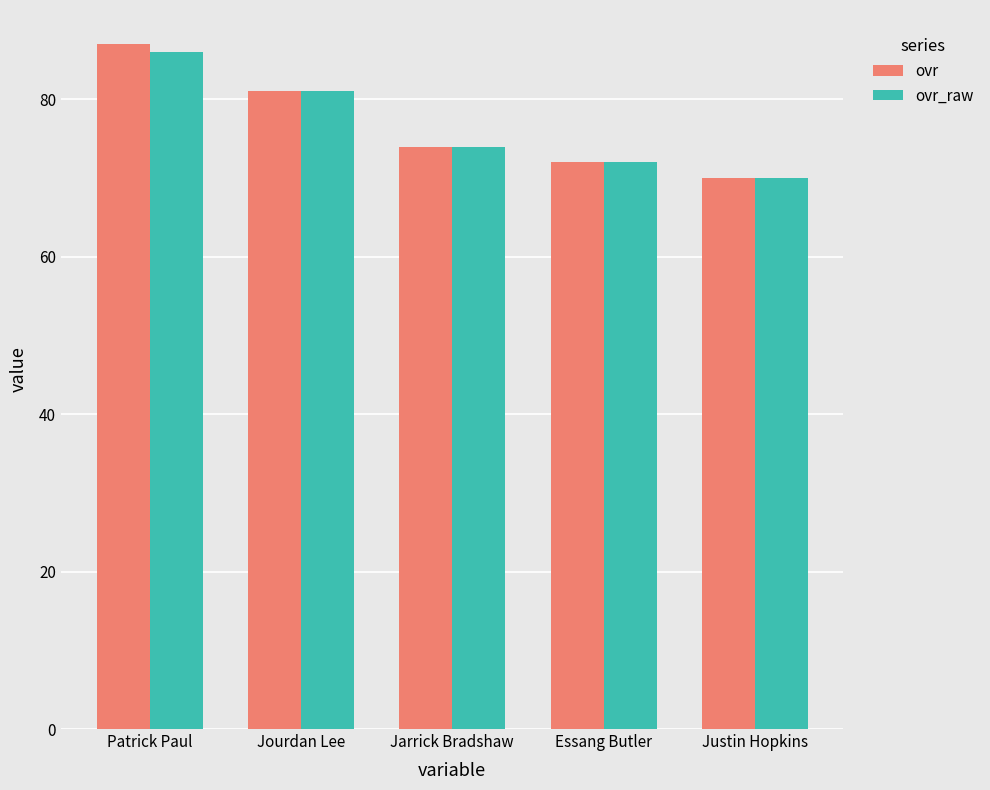

Which series has the widest spread of values?

ovr